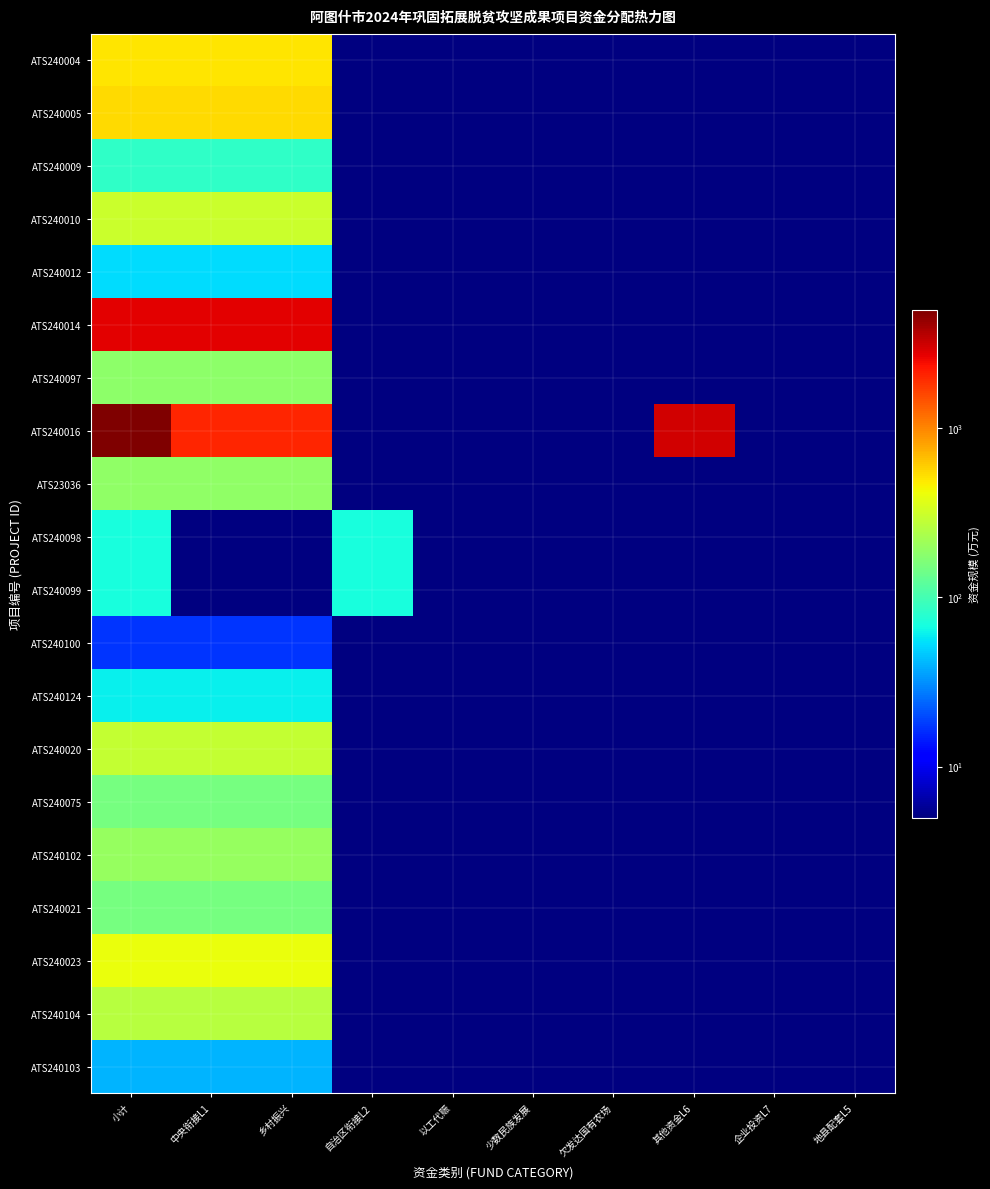

List the series in order of their peak value, lowest first.

ATS240100, ATS240103, ATS240012, ATS240124, ATS240098, ATS240099, ATS240009, ATS240021, ATS240075, ATS240097, ATS23036, ATS240102, ATS240104, ATS240020, ATS240010, ATS240023, ATS240004, ATS240005, ATS240014, ATS240016